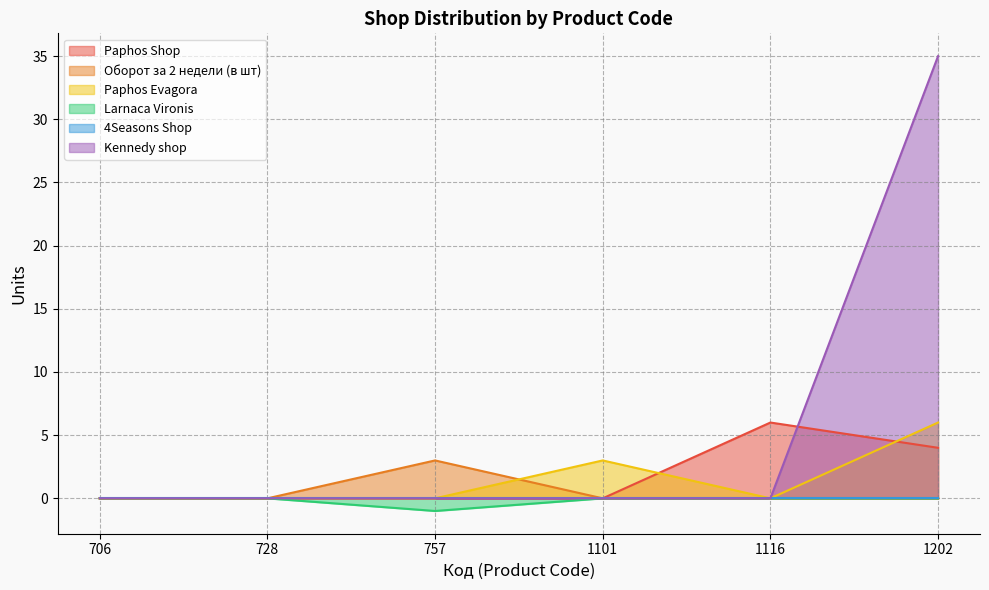

What is the sum of all Kennedy shop values?

35